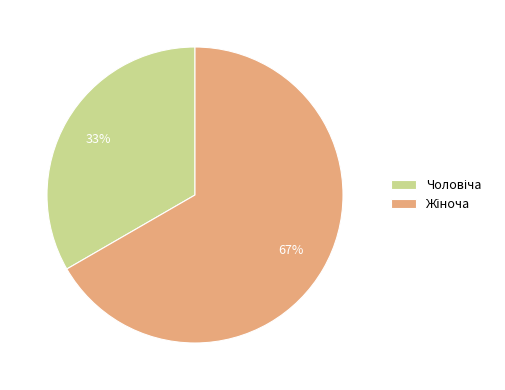

Is there any slice that represents more than half of the pie?

Yes